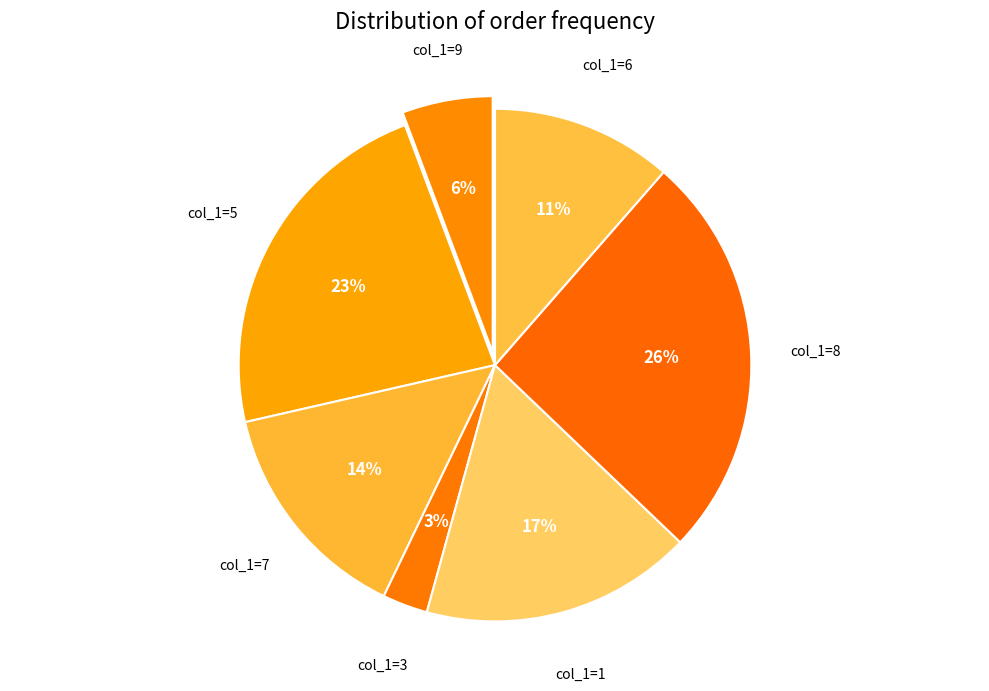

What is the ratio of the value at col_1=7 to the value at col_1=1?

0.8